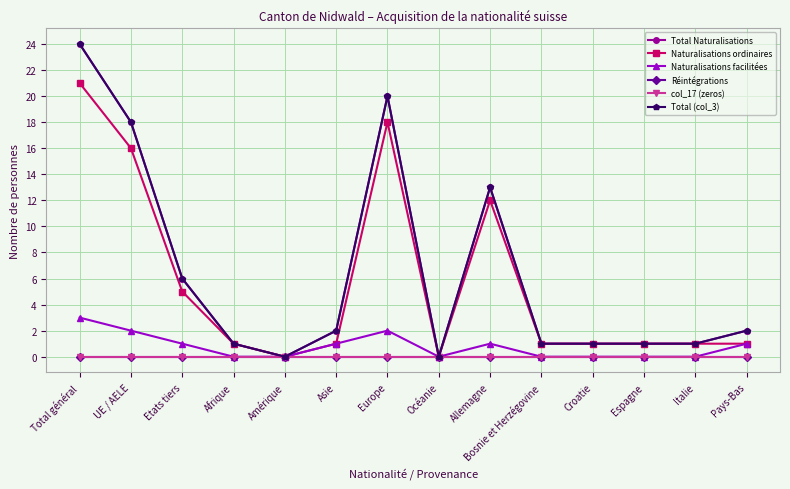

Reading left to right, transcribe all the data shown in this chart.

Total Naturalisations: 24	18	6	1	0	2	20	0	13	1	1	1	1	2
Naturalisations ordinaires: 21	16	5	1	0	1	18	0	12	1	1	1	1	1
Naturalisations facilitées: 3	2	1	0	0	1	2	0	1	0	0	0	0	1
Réintégrations: 0	0	0	0	0	0	0	0	0	0	0	0	0	0
col_17 (zeros): 0	0	0	0	0	0	0	0	0	0	0	0	0	0
Total (col_3): 24	18	6	1	0	2	20	0	13	1	1	1	1	2